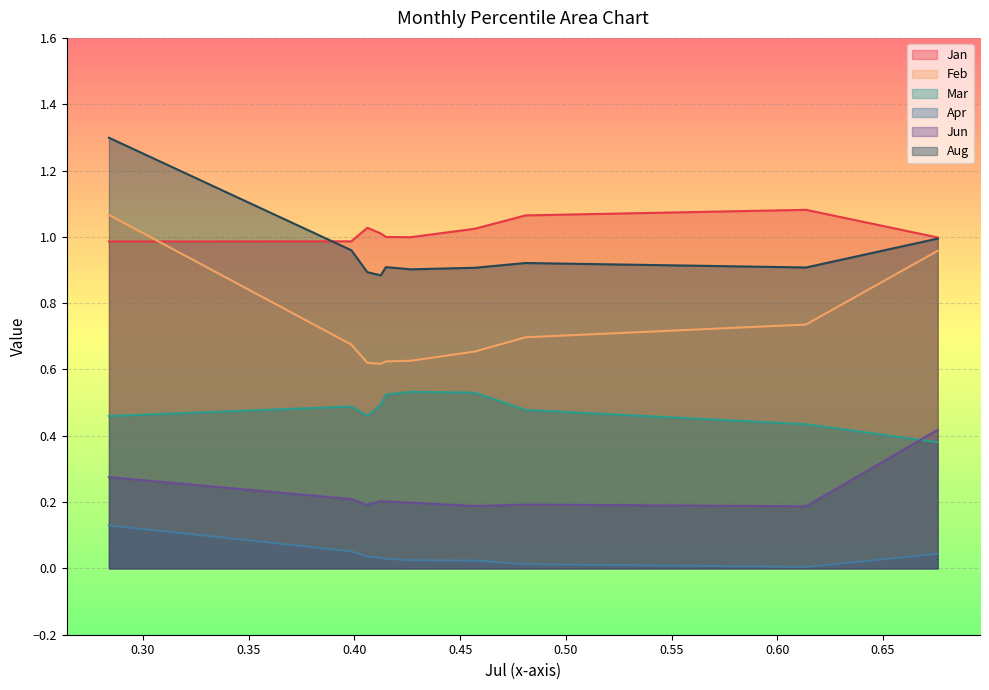

Which series has the largest range (max minus min)?

Feb